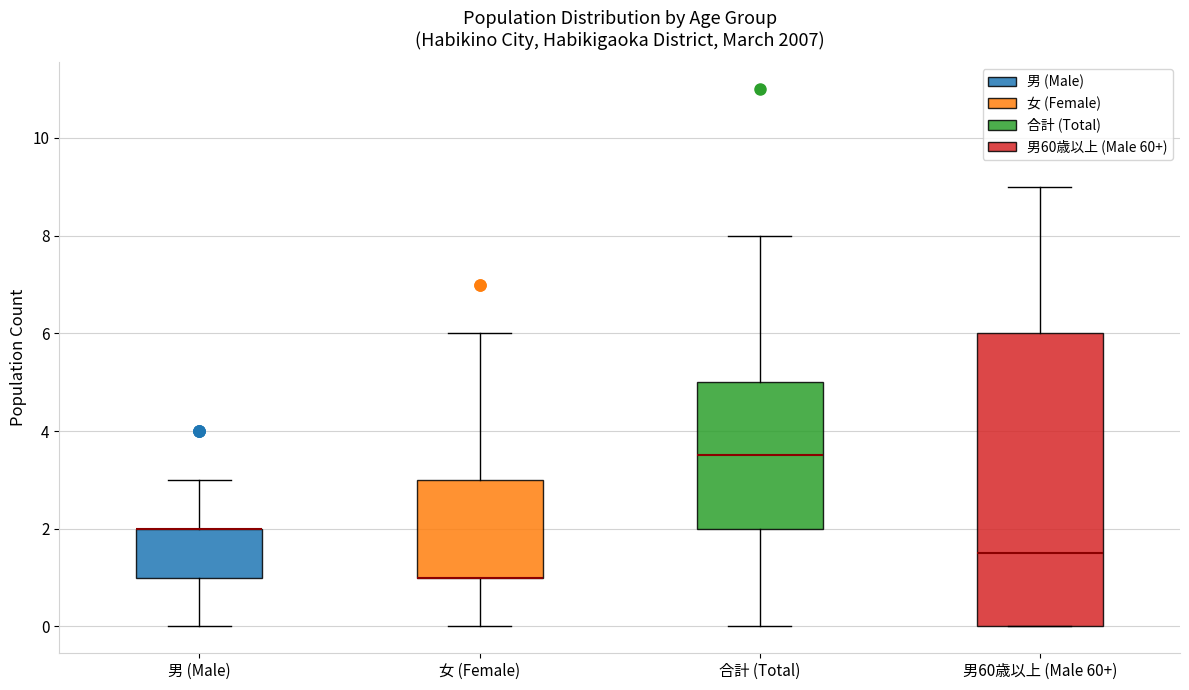

Reading left to right, read every box against the y-axis: the position of its median line, the range the box covers, and the ends of its whiskers. The values are not printed on the chart, so give them approximately, as read against the axis.

男 (Male): median 2.0 (drawn on the box's upper edge), box 1.0 to 2.0, whiskers 0.0 to 3.0
女 (Female): median 1.0 (drawn on the box's lower edge), box 1.0 to 3.0, whiskers 0.0 to 6.0
合計 (Total): median 3.6, box 2.0 to 5.0, whiskers 0.0 to 8.0
男60歳以上 (Male 60+): median 1.6, box 0.0 to 6.0, whiskers 0.0 to 9.0